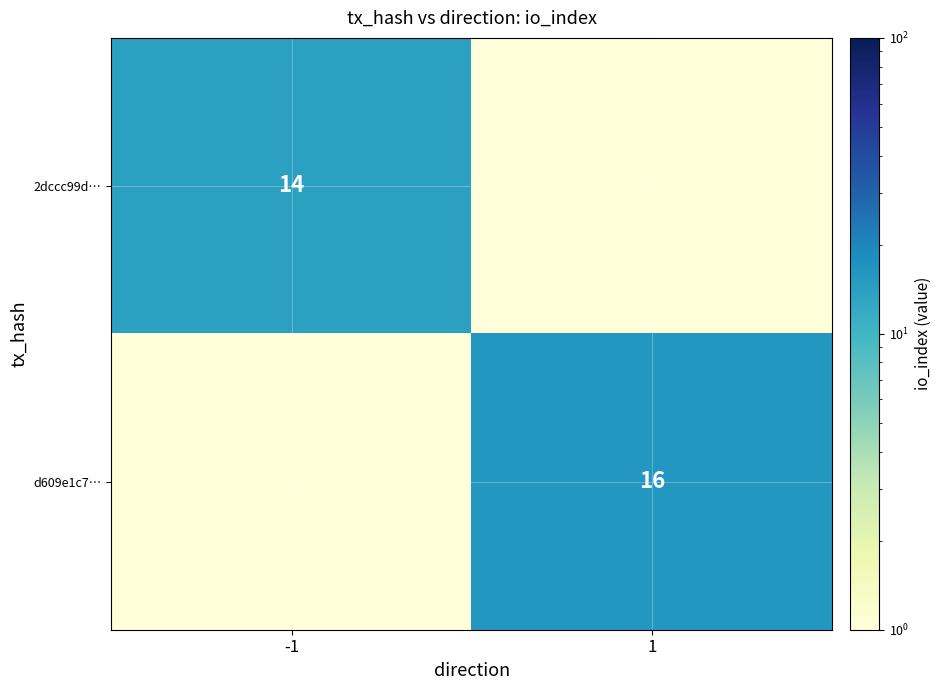

At which category does the chart reach its minimum across all series?

1